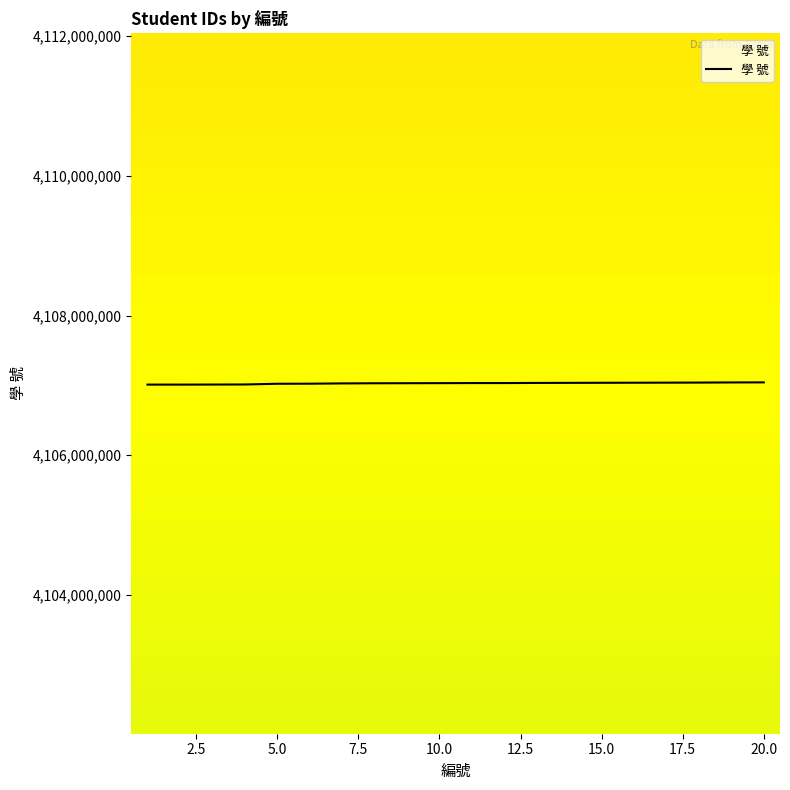

What is the minimum value shown in the chart?

4107011001